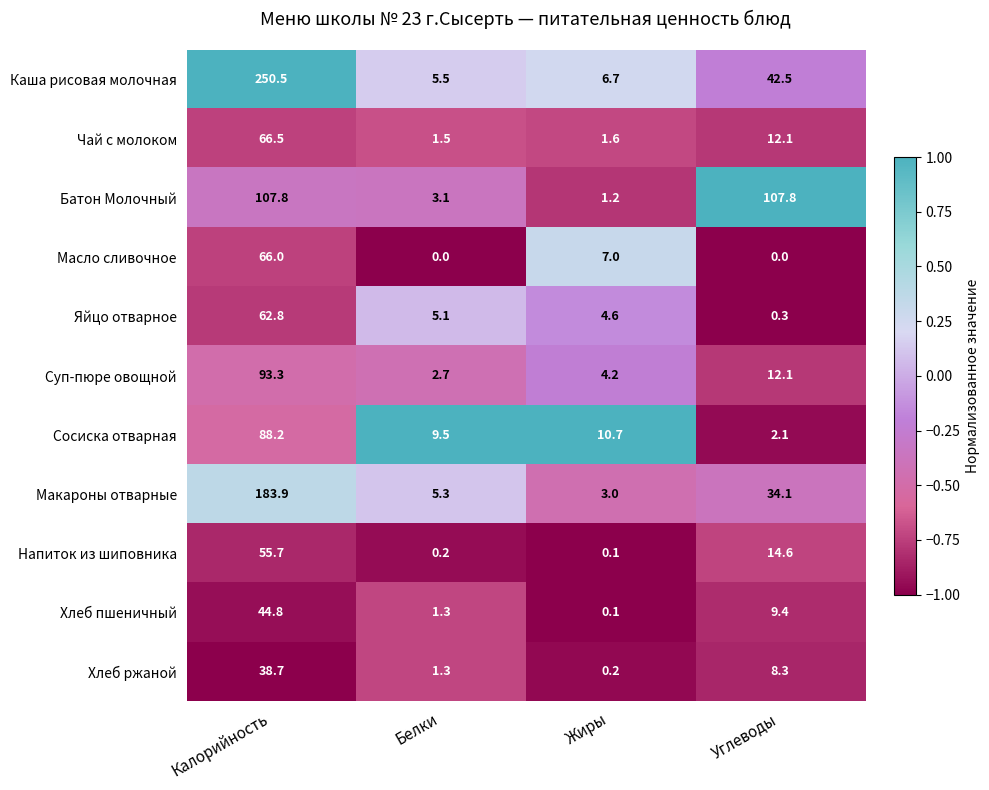

Where does the Каша рисовая молочная series first go above 42?

Калорийность